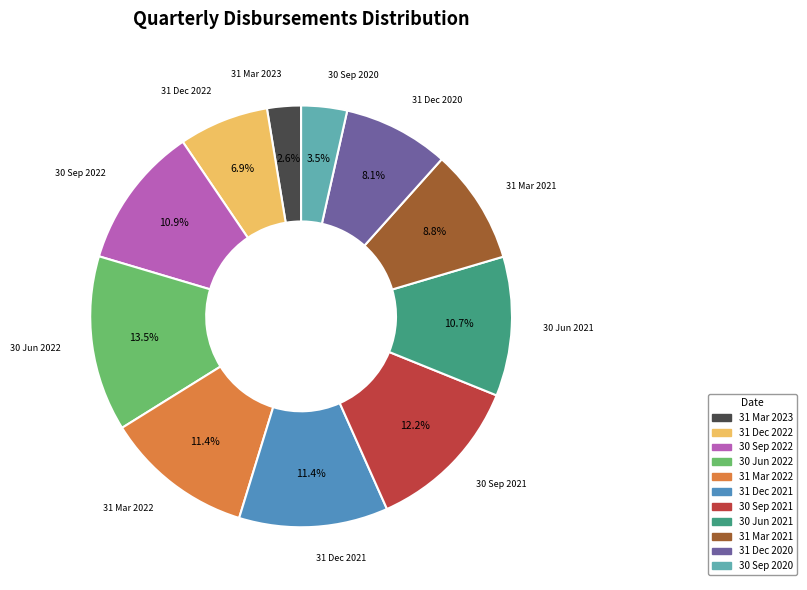

What percentage do 31 Mar 2022 and 31 Dec 2022 together represent?

18.3%